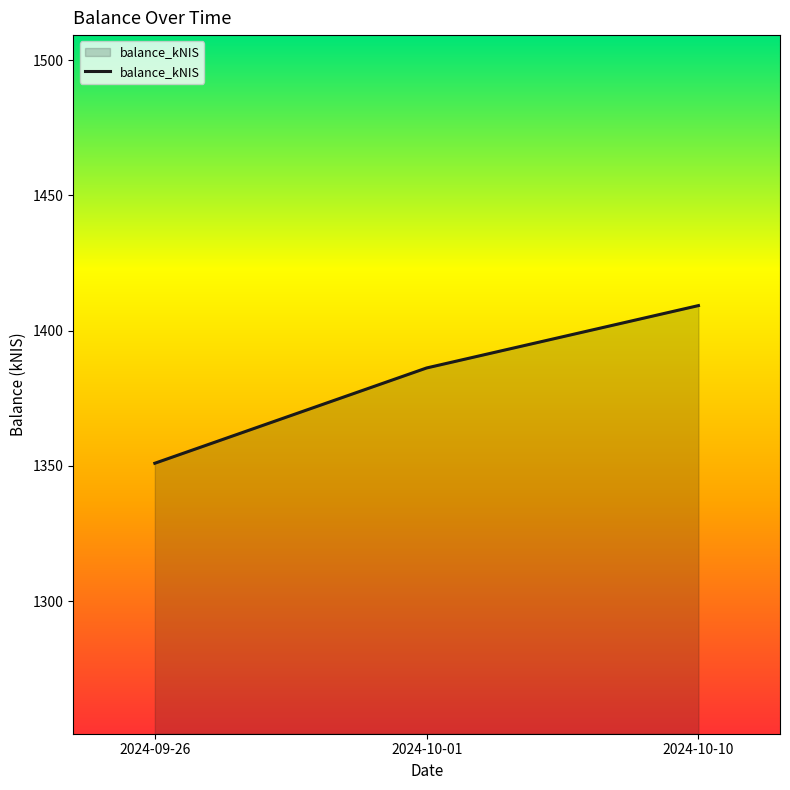

Rank the categories by value from highest to lowest.

2024-10-10, 2024-10-01, 2024-09-26